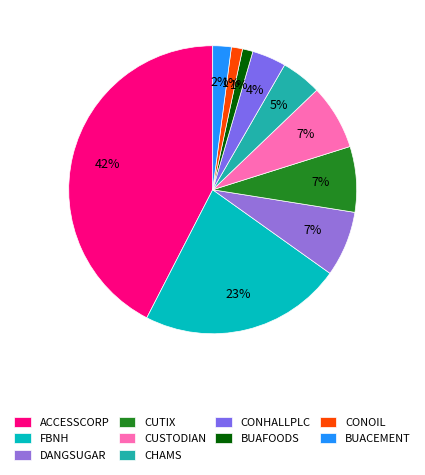

What is the ratio of the value at CONOIL to the value at BUAFOODS?

1.1